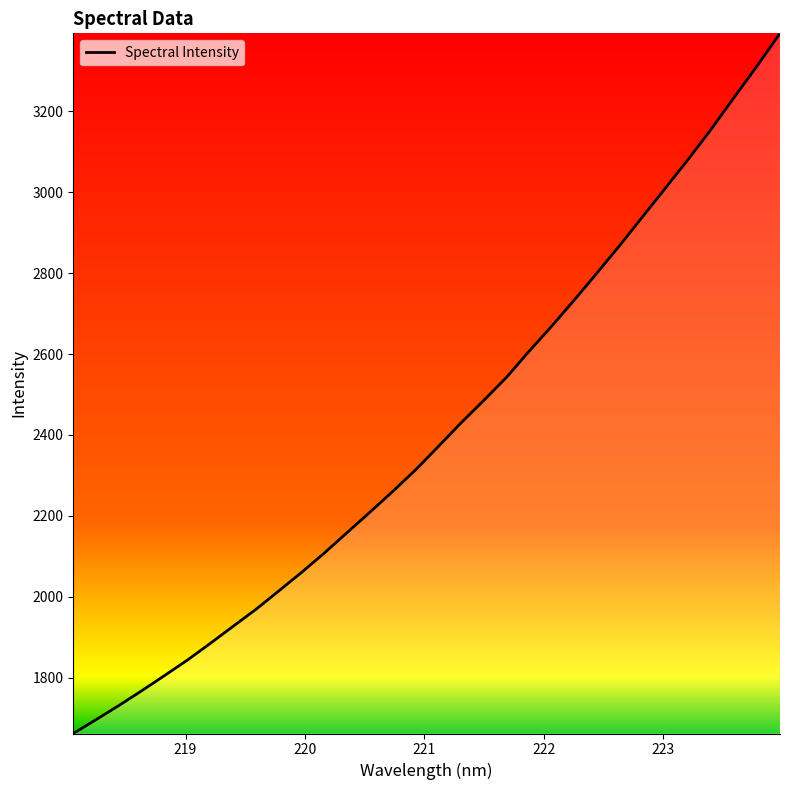

What is the difference between the maximum and minimum values?

1730.9